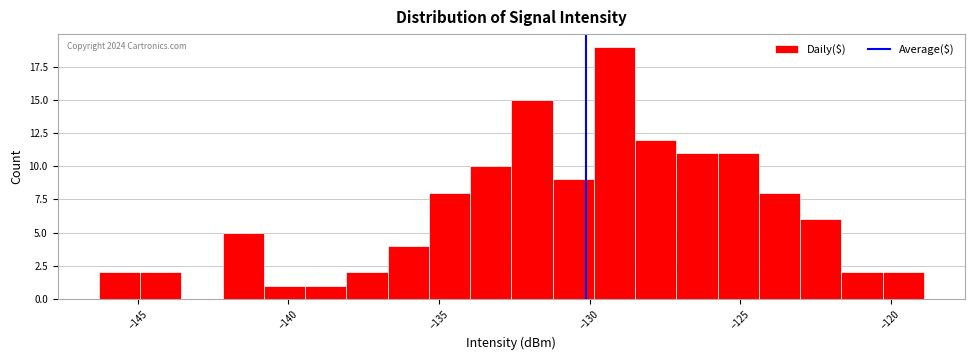

Around what value on the x-axis is the tallest bar? Give the approximate position of its centre, as read against the axis.

-129.0